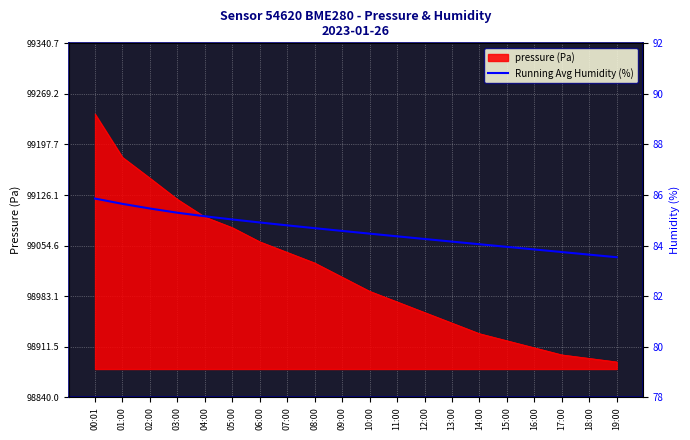

What is the label of the 20th point from the right?

00:01